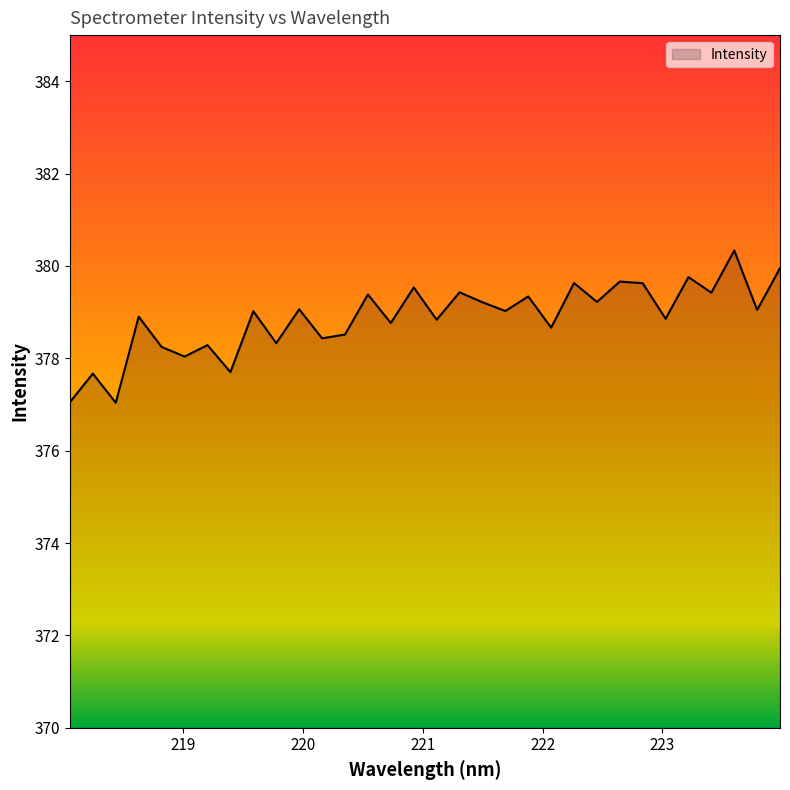

What is the difference between the maximum and minimum values?

3.3